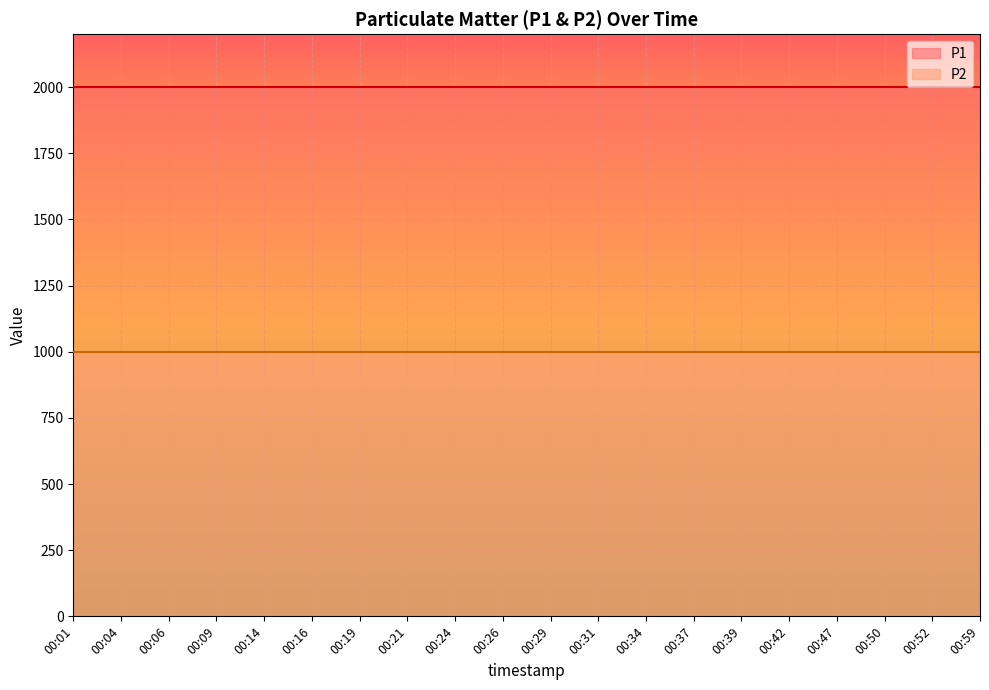

Is the value of P1 at 00:42 greater than the value of P2 at 00:47?

Yes